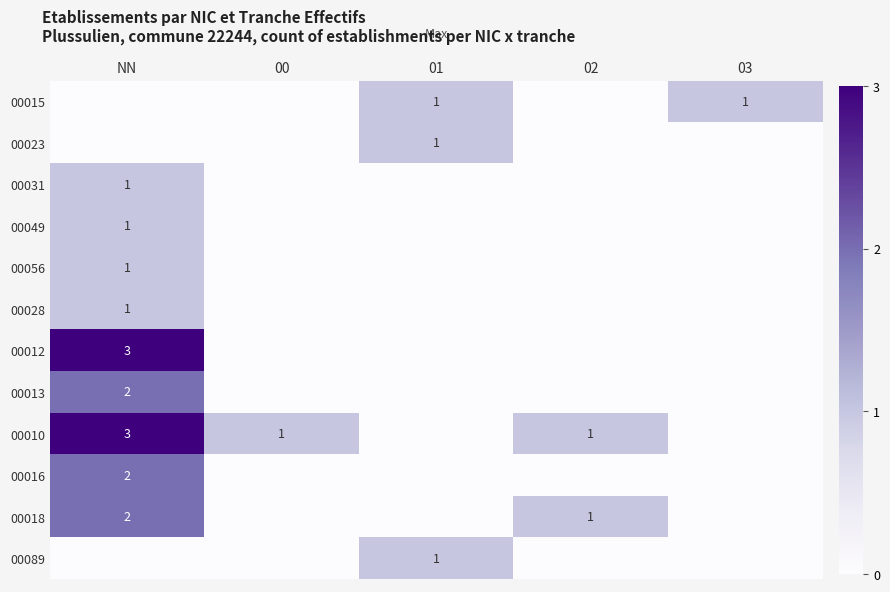

Which label corresponds to the largest value in the chart?

NN